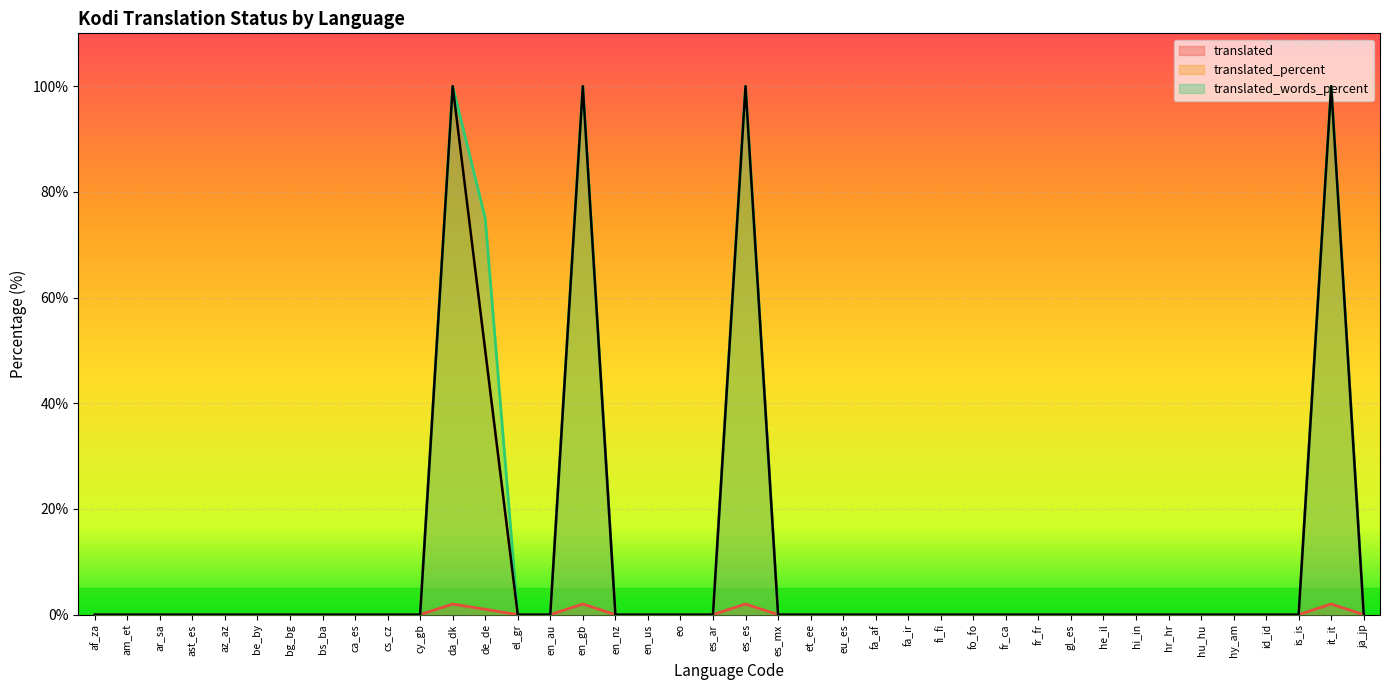

Is it true that translated equals 0 at fr_ca?

True